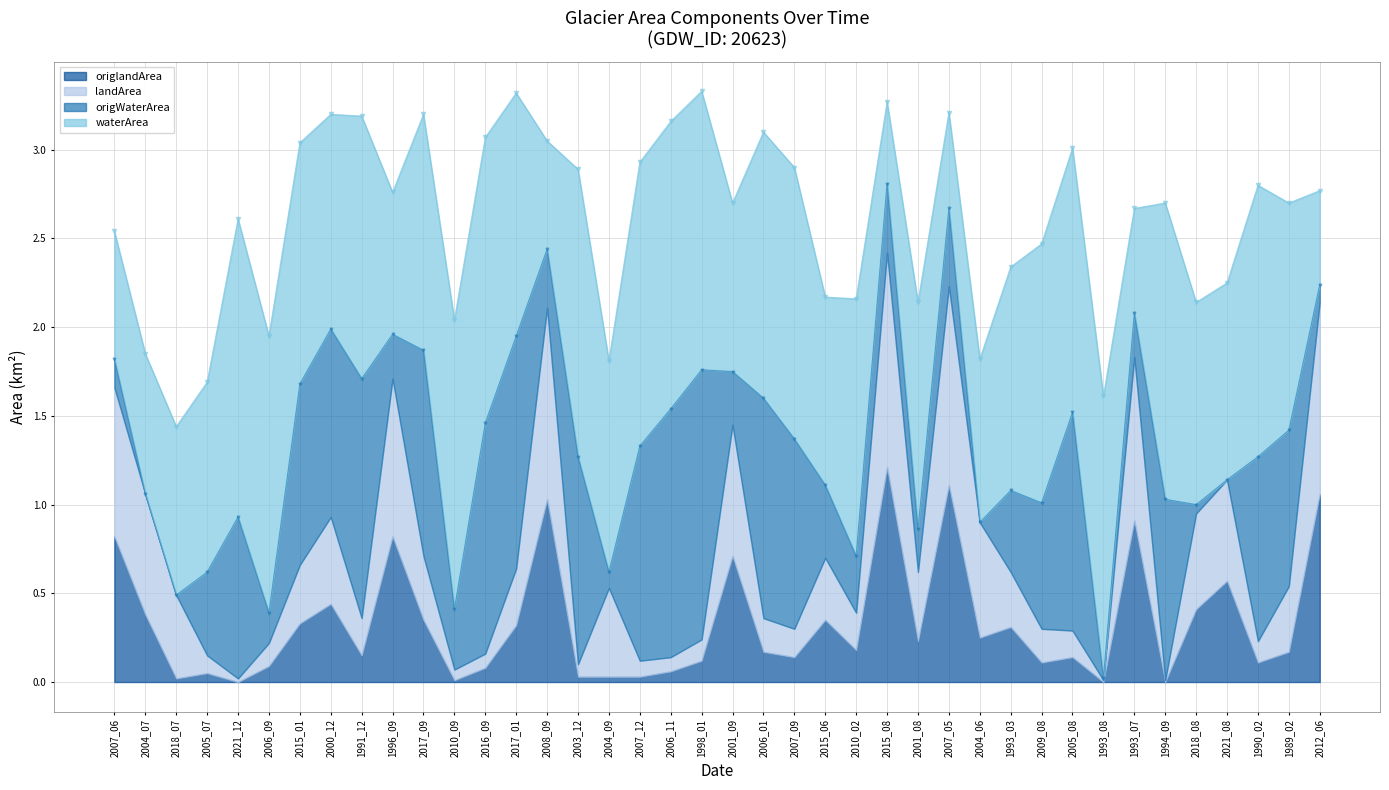

Which series has the largest total across all categories?

waterArea